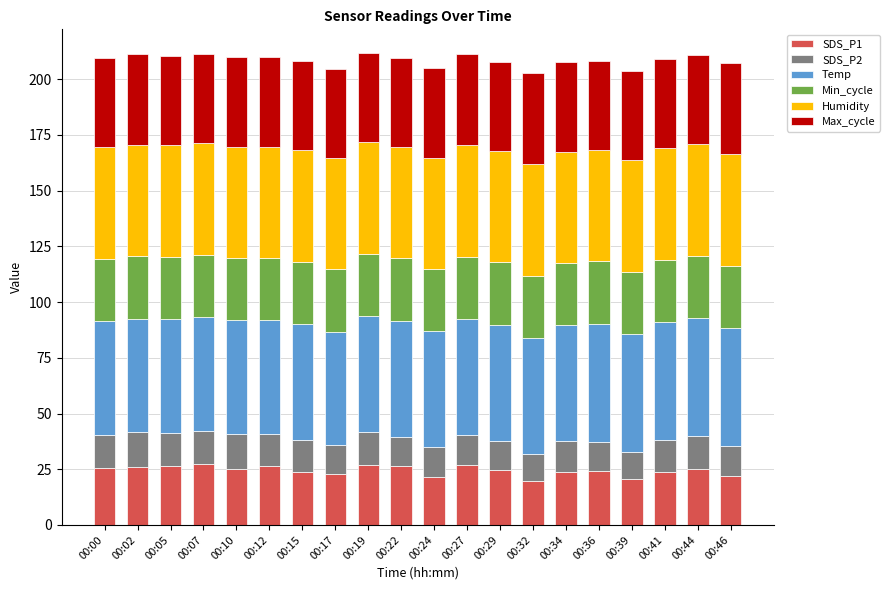

What is the total value across all series at 00:19?

211.8